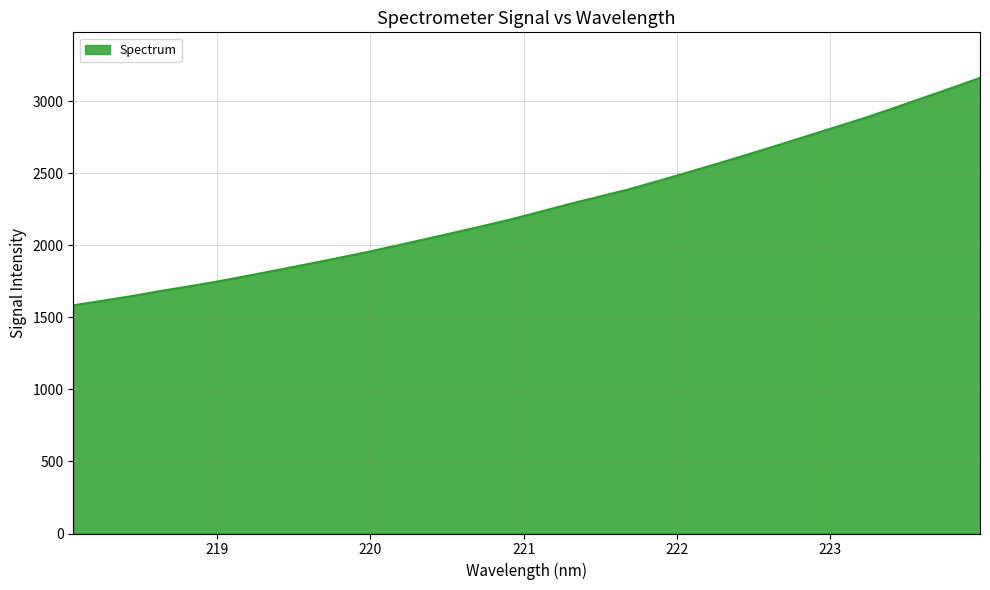

What is the maximum value shown in the chart?

3162.2